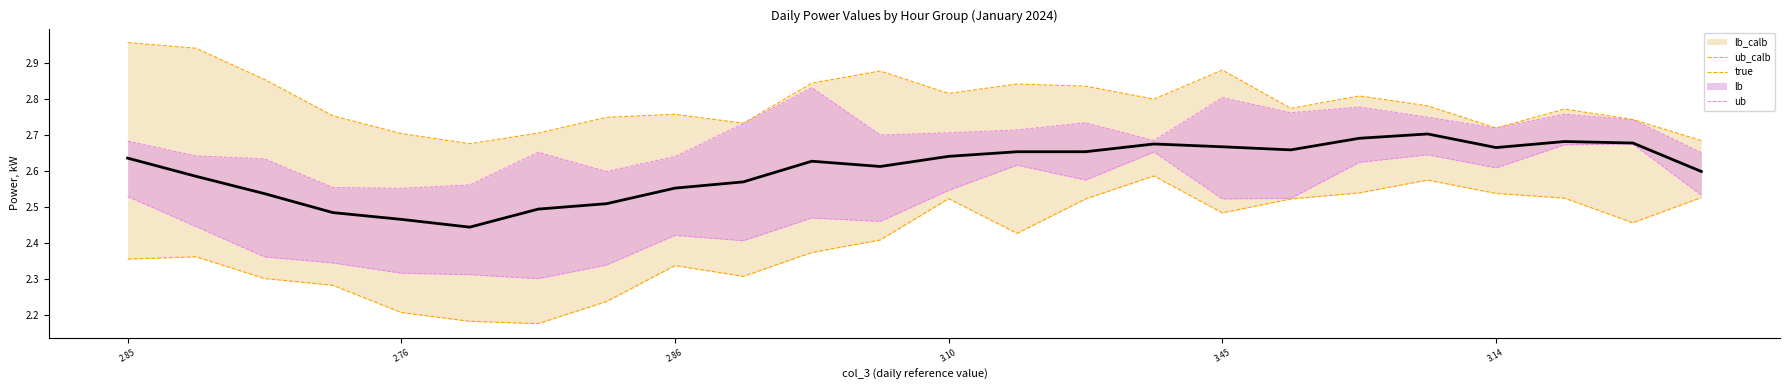

The ub series shows 2.6 at 2.76. True or false?

True